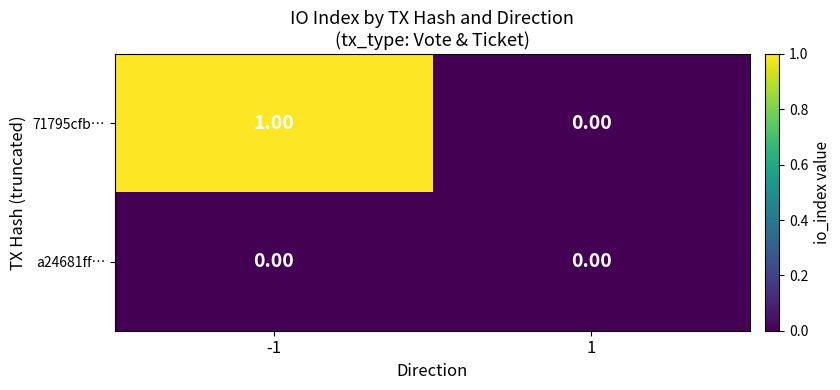

How many data points does each series have?

2